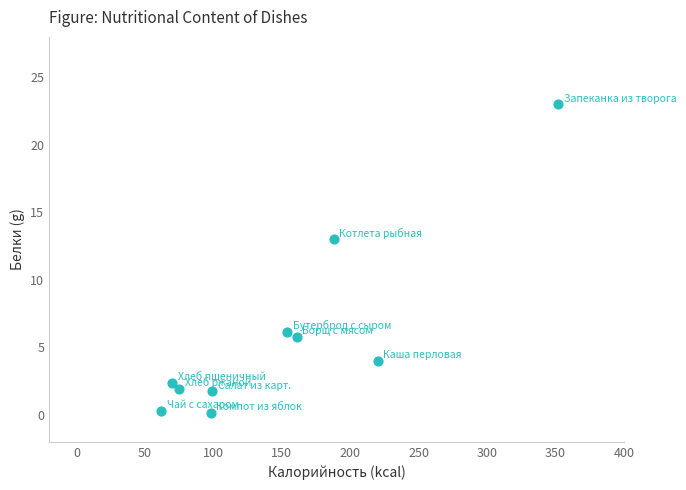

What is the average Y value?

5.8